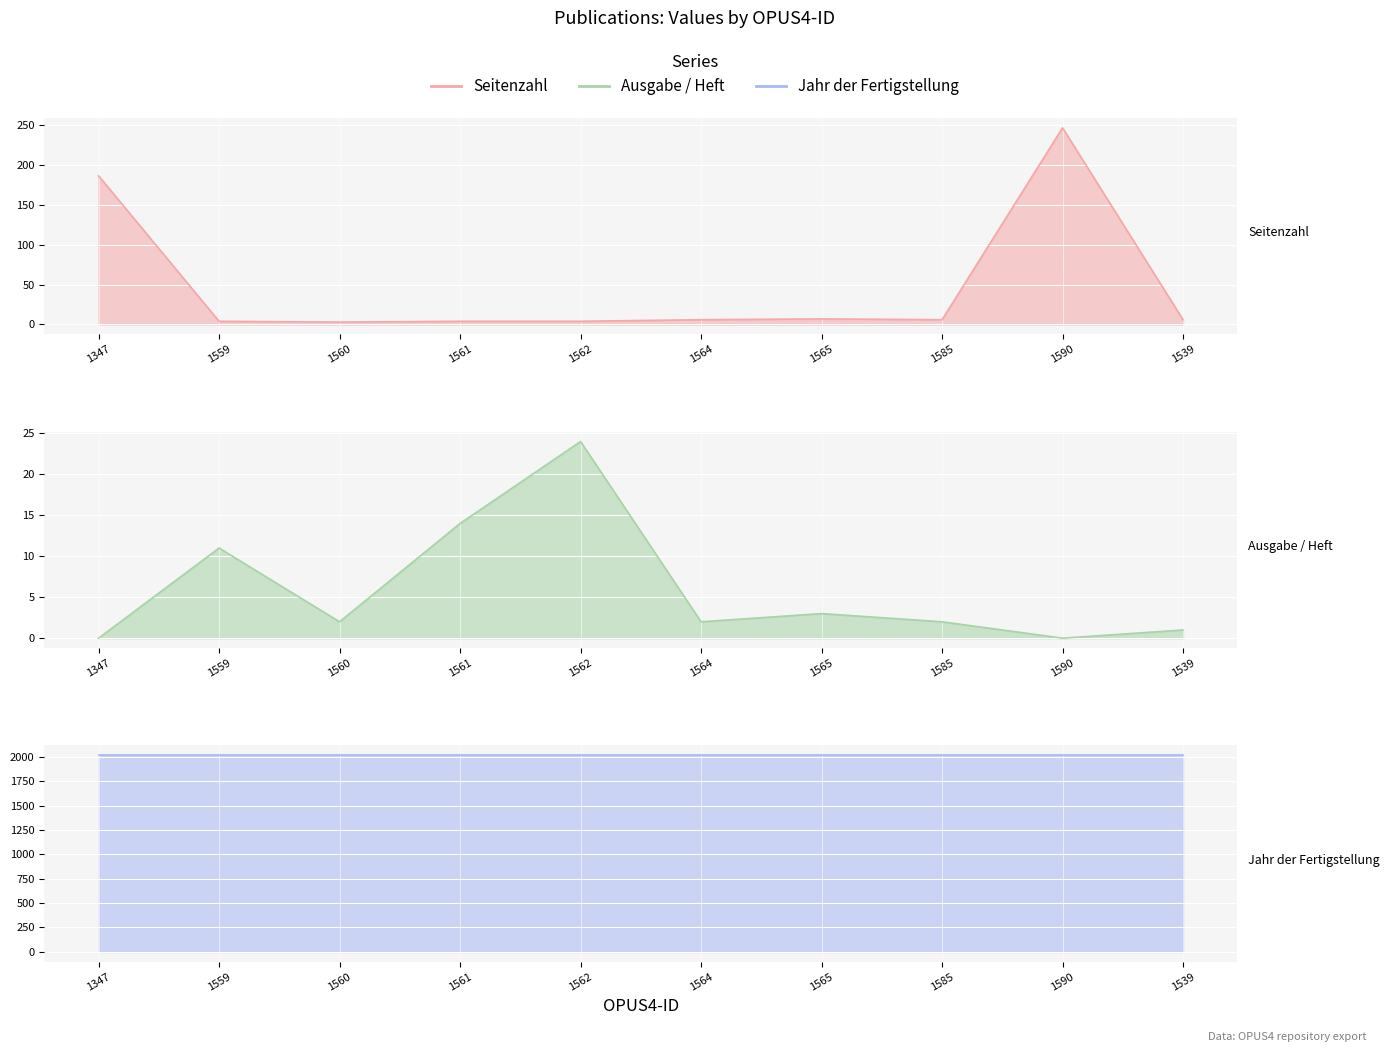

Reading left to right, list all the values displayed in this chart.

Seitenzahl: 186	4	3	4	4	6	7	6	246	6
Ausgabe / Heft: 0	11	2	14	24	2	3	2	0	1
Jahr der Fertigstellung: 2016	2016	2016	2016	2016	2016	2016	2016	2016	2016